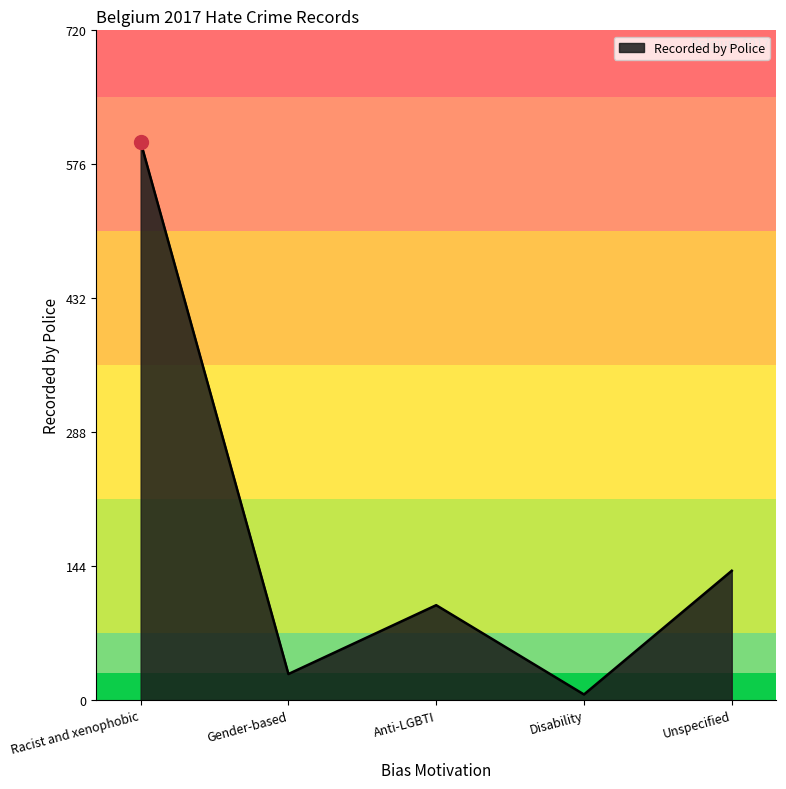

Reading left to right, extract all data points from this chart.

600	28	102	6	139